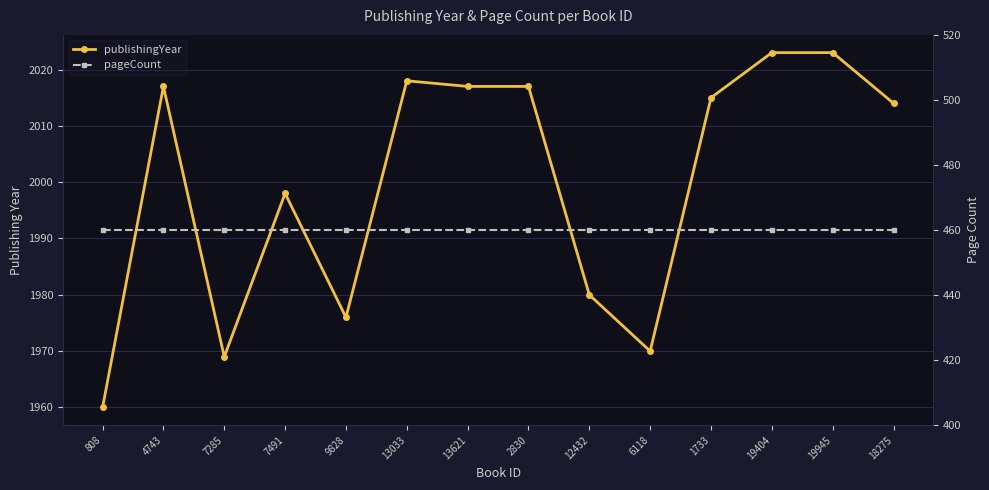

Reading left to right, extract all data points from this chart.

publishingYear: 808=1960	4743=2017	7285=1969	7491=1998	9828=1976	13033=2018	13621=2017	2830=2017	12432=1980	6118=1970	1733=2015	19404=2023	19945=2023	18275=2014
pageCount: 808=460	4743=460	7285=460	7491=460	9828=460	13033=460	13621=460	2830=460	12432=460	6118=460	1733=460	19404=460	19945=460	18275=460